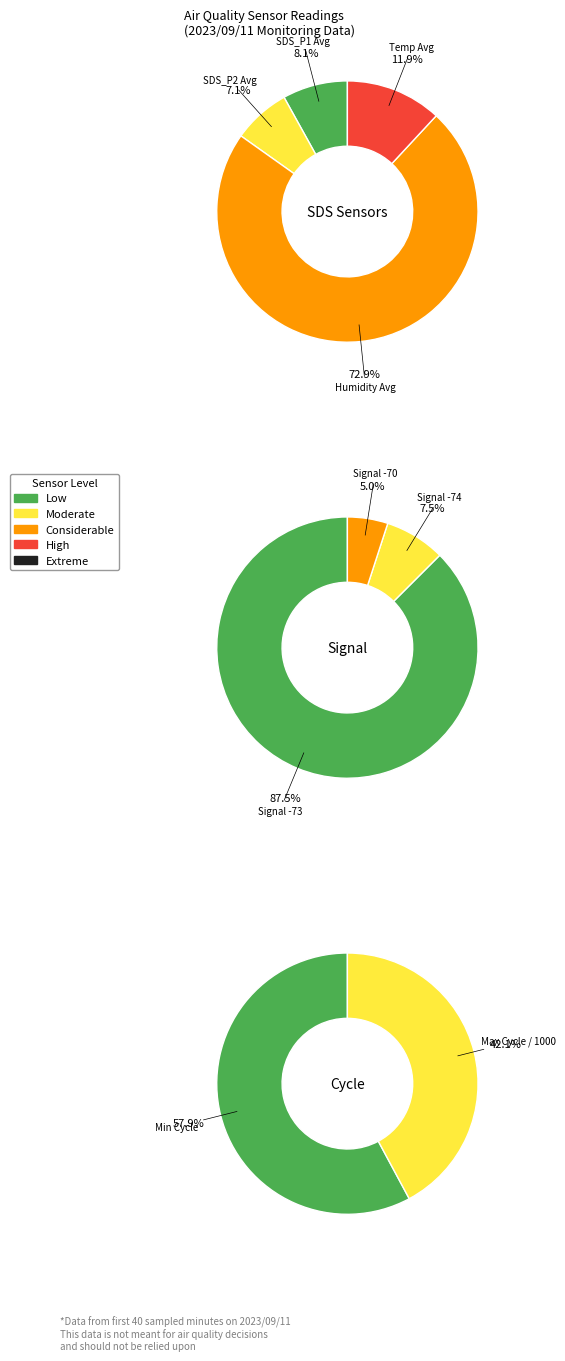

What is the ratio of the value at SDS_P2 to the value at SDS_P1?

0.9